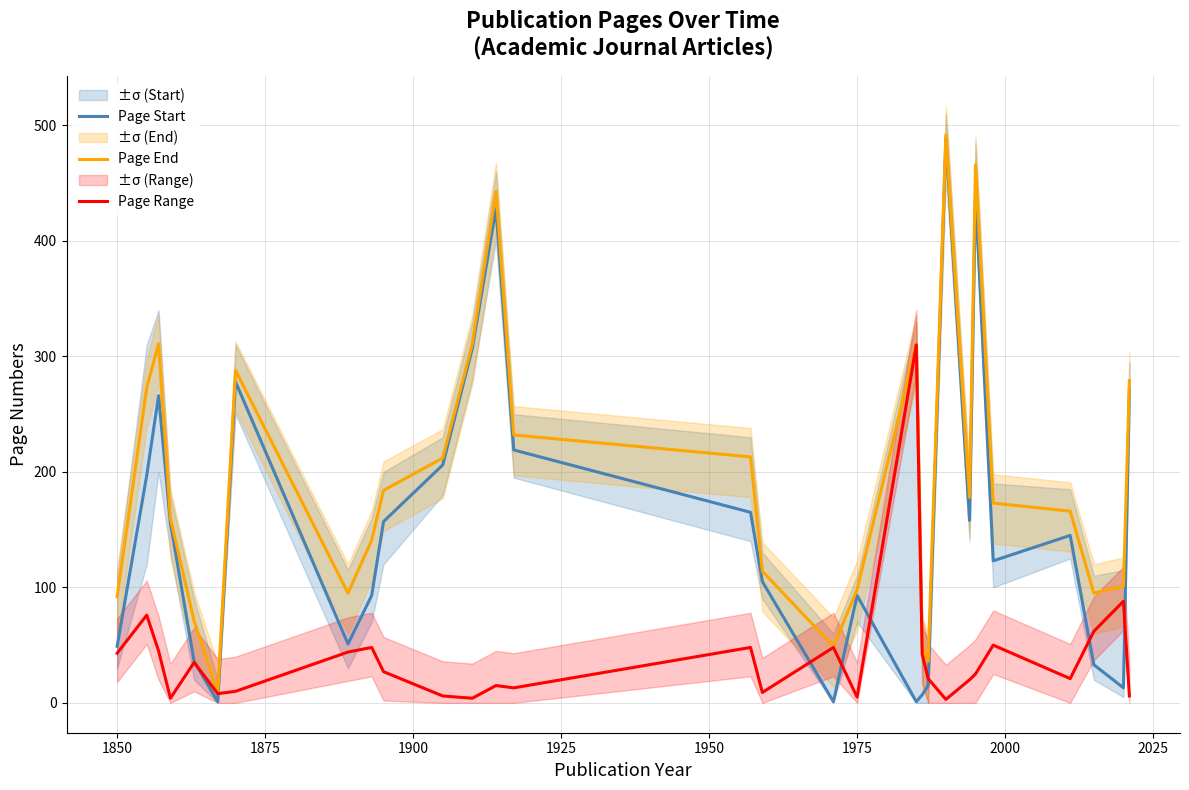

In Page Range, how many points are higher than both neighbors (excluding endpoints)?

9